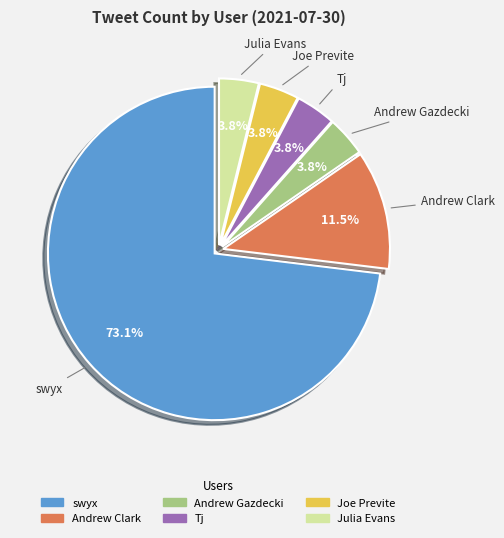

How many slices are in this pie chart?

6